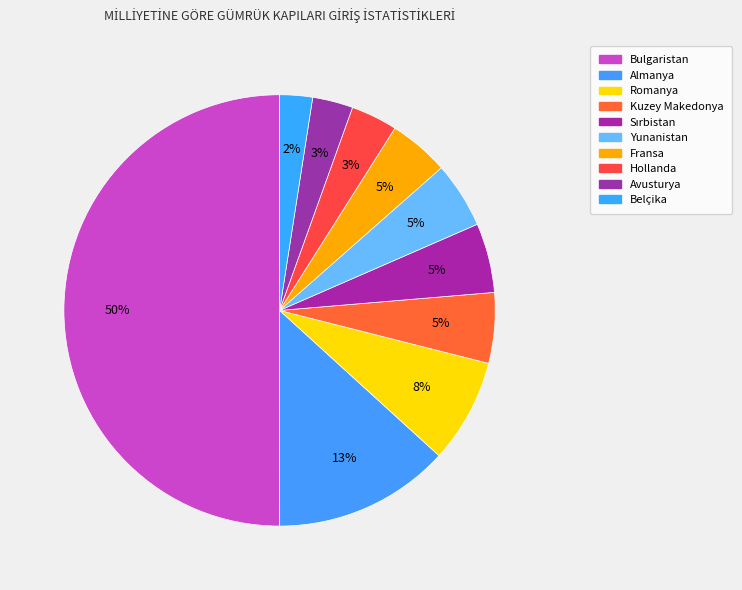

To the nearest percent, what is the difference between the largest and smallest slice percentages?

48%